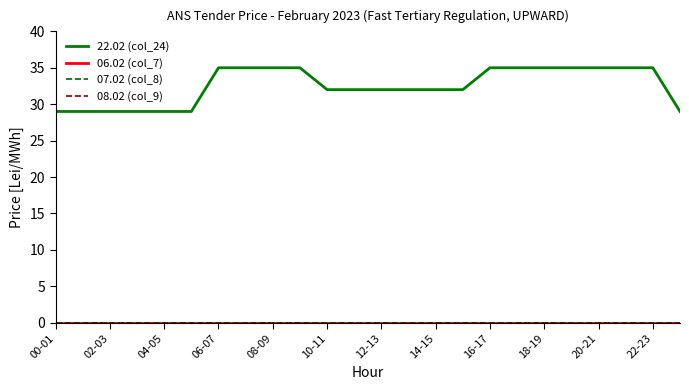

What is the value of the 22.02 (col_24) point at the 17th from the left?

35